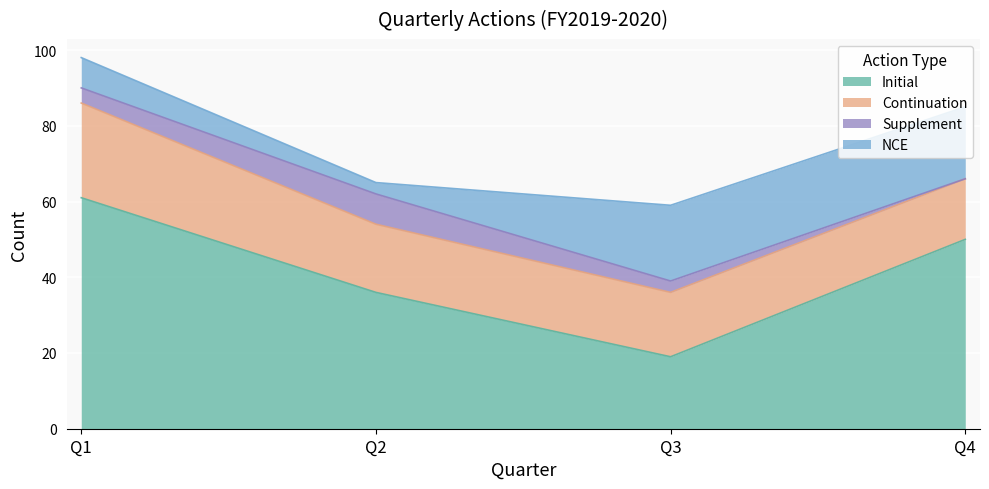

What is the total value across all series at Q1?

98